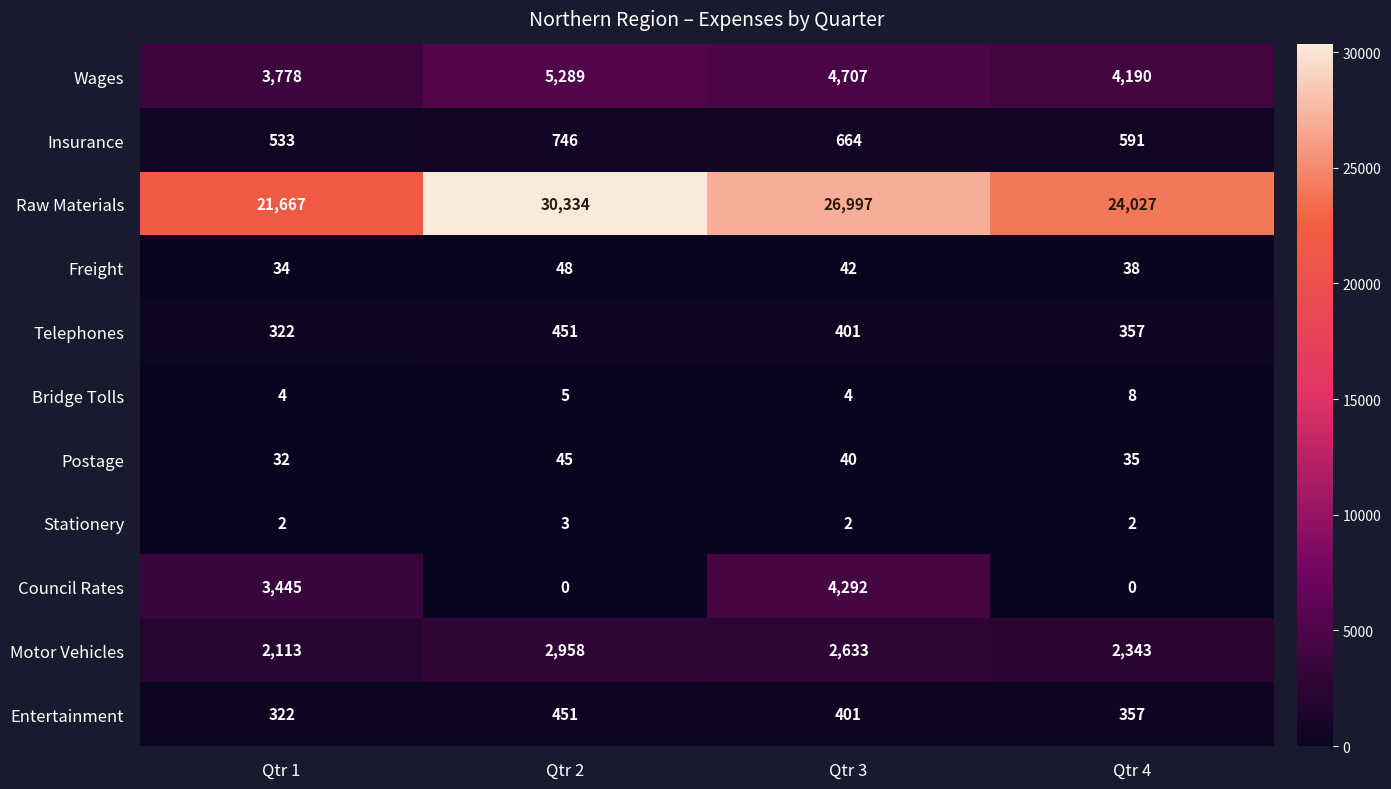

List the labels in order of Postage value, smallest first.

Qtr 1, Qtr 4, Qtr 3, Qtr 2